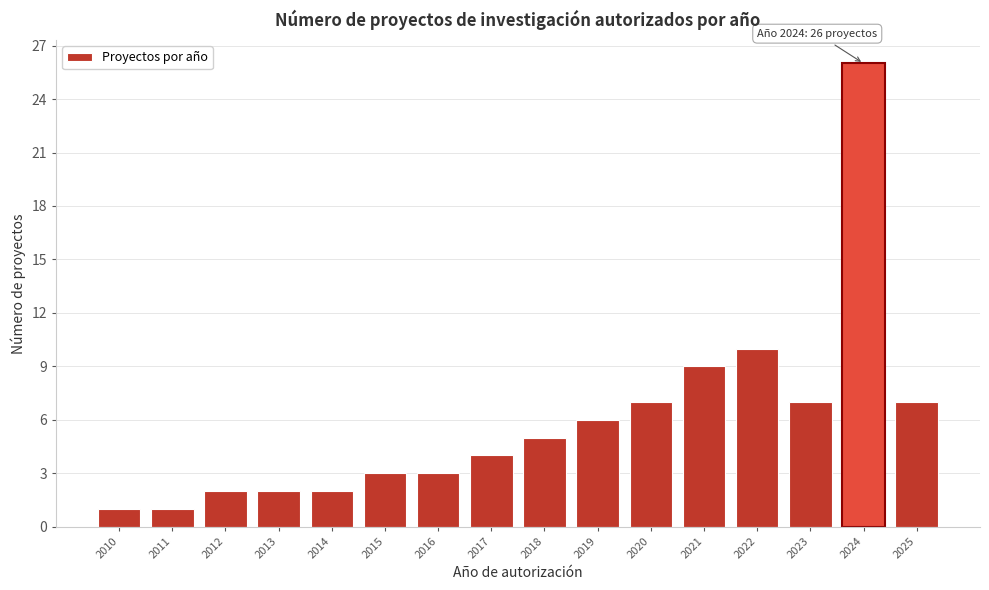

Reading left to right, list all the values displayed in this chart.

1	1	2	2	2	3	3	4	5	6	7	9	10	7	26	7